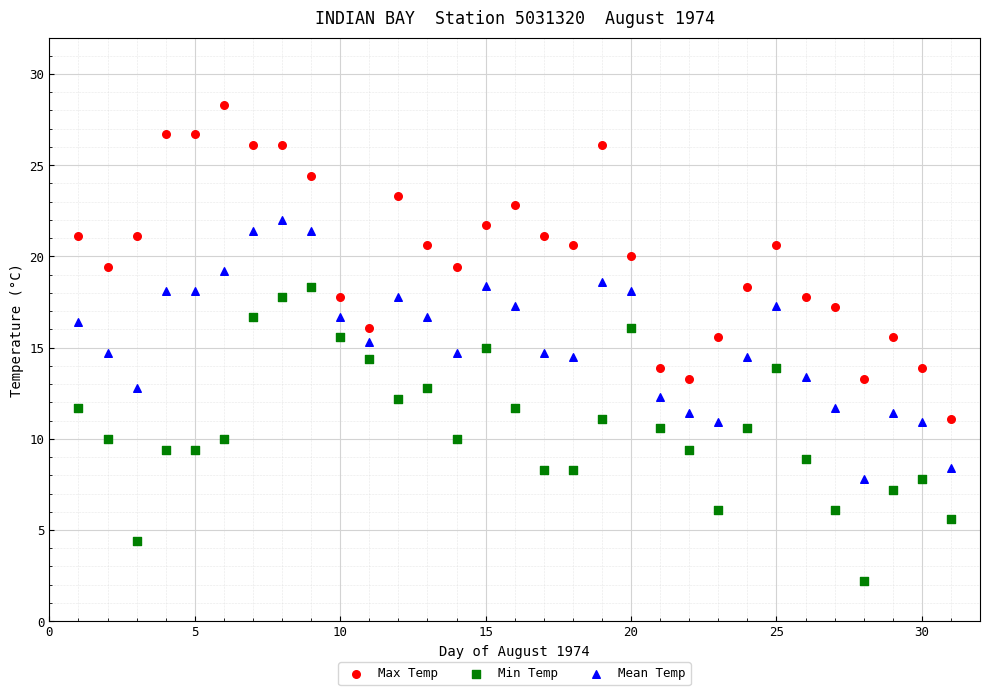

What is the X range (max minus min) for the scatter plot?

30.0